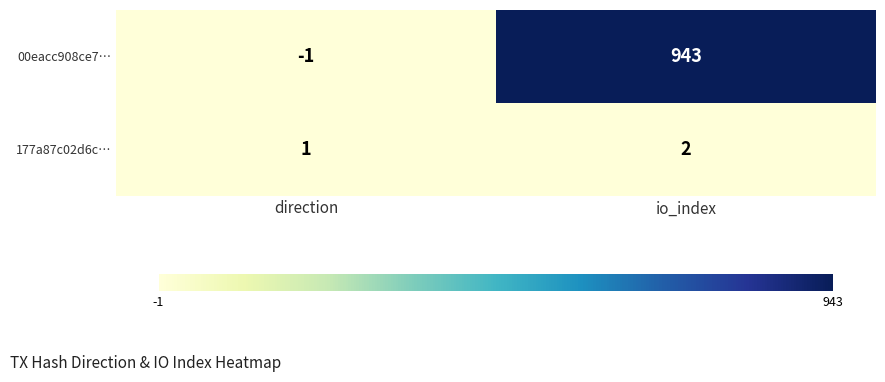

At which category is the sum across all series the highest?

io_index